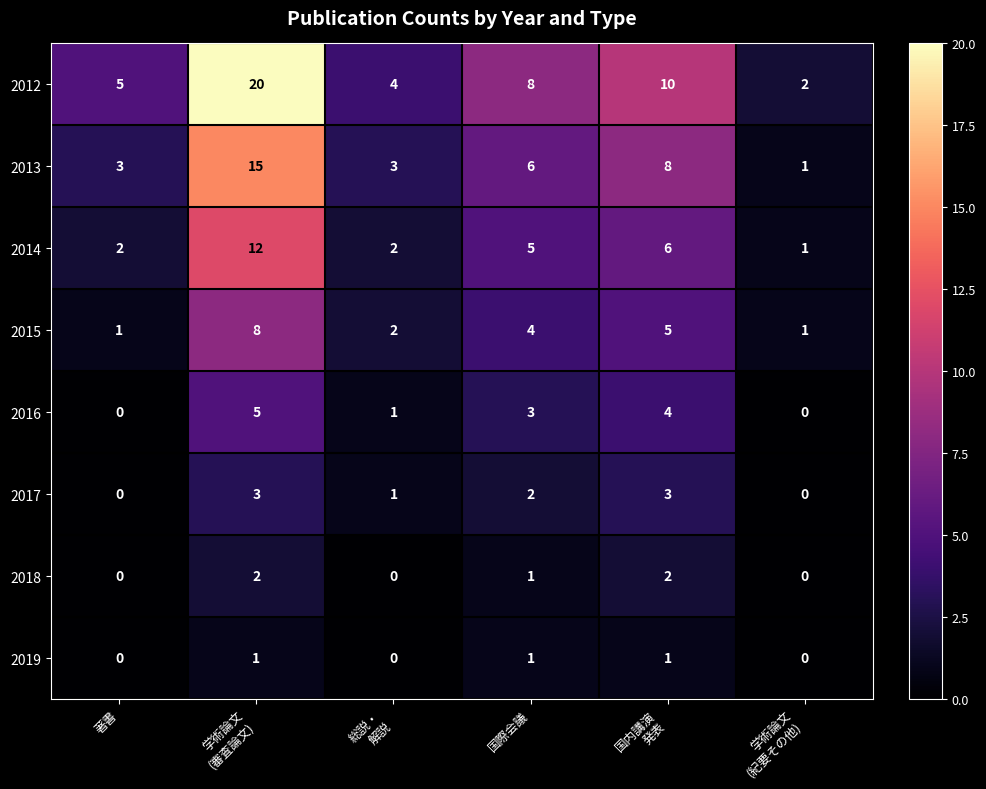

What is the total value across all series at 著書?

11